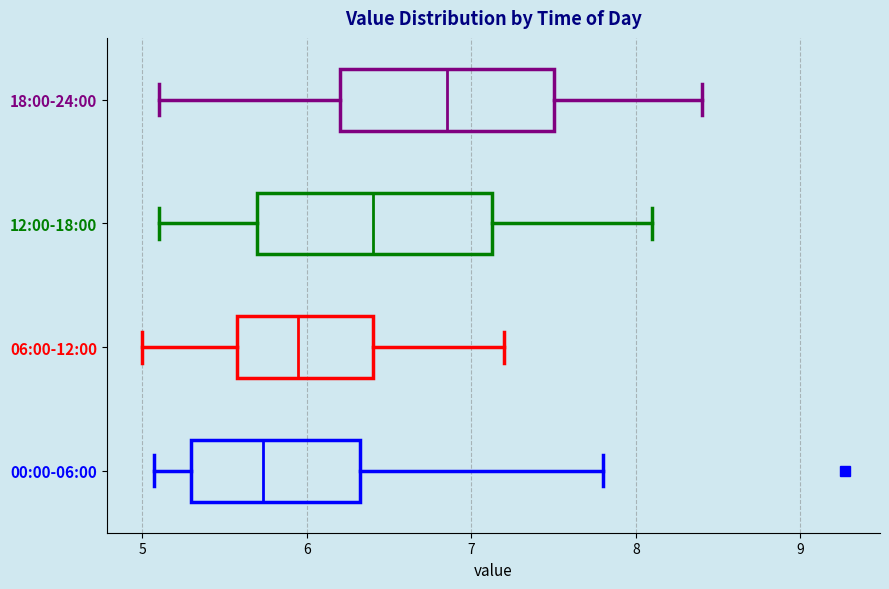

Which box has the furthest to the left median line?

00:00-06:00